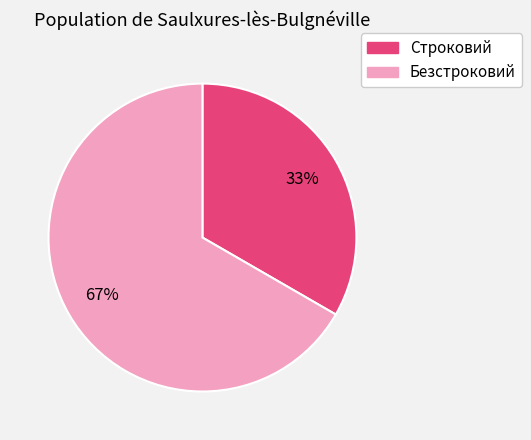

Rank the categories by value from lowest to highest.

Строковий, Безстроковий